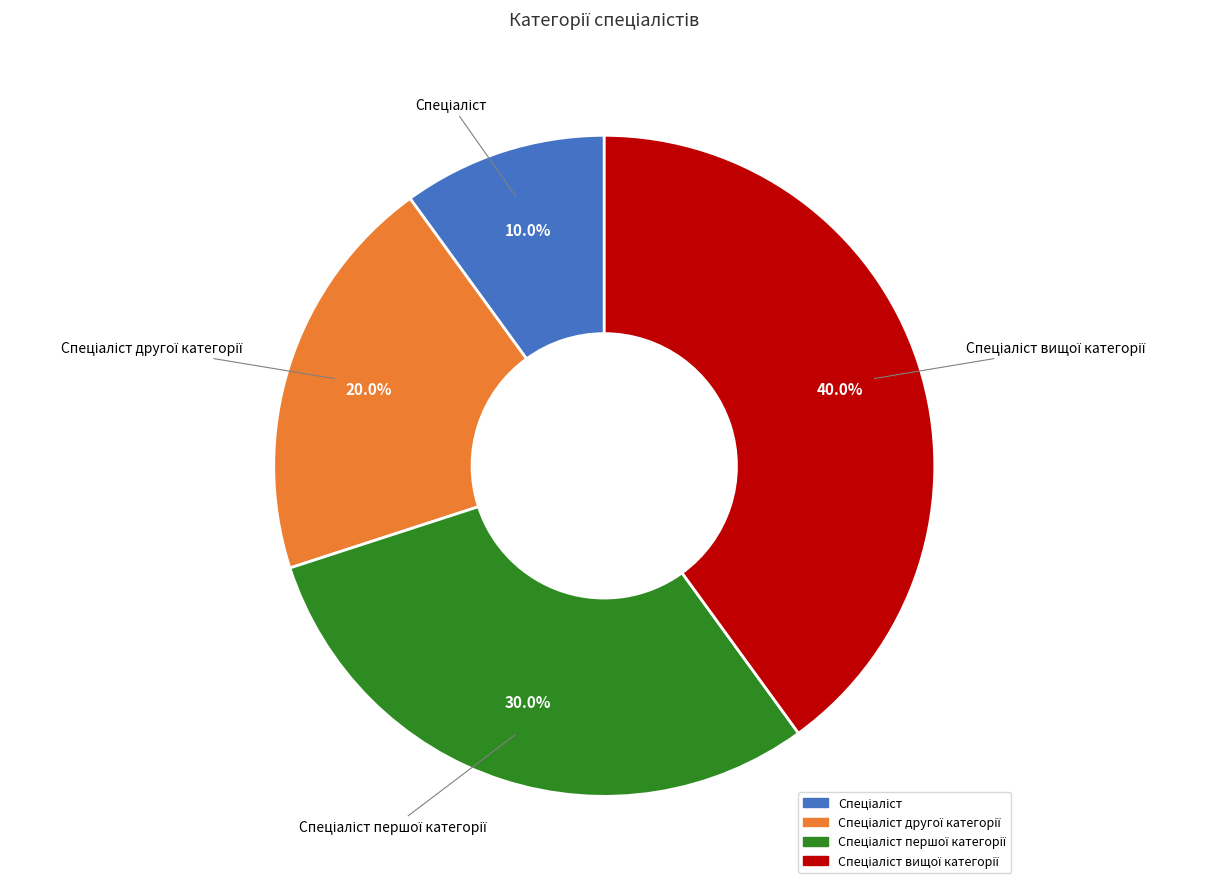

Is there a majority slice in this chart?

No